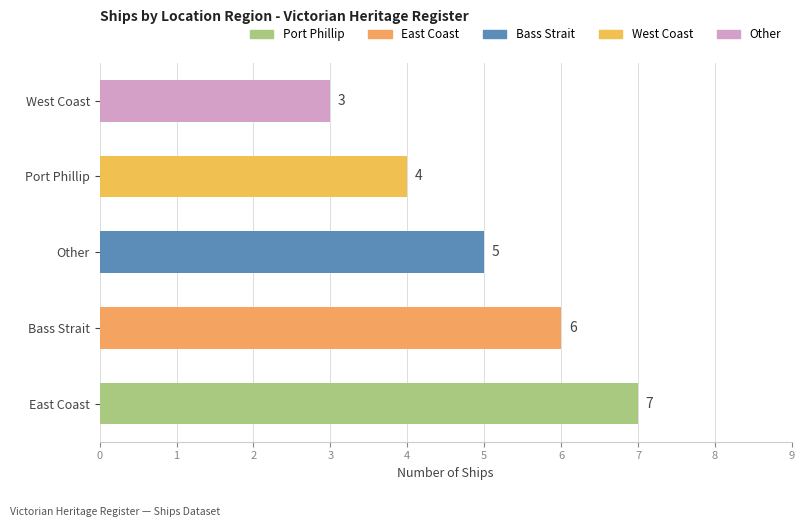

Reading top to bottom, what are all the values shown in this chart?

3	4	5	6	7